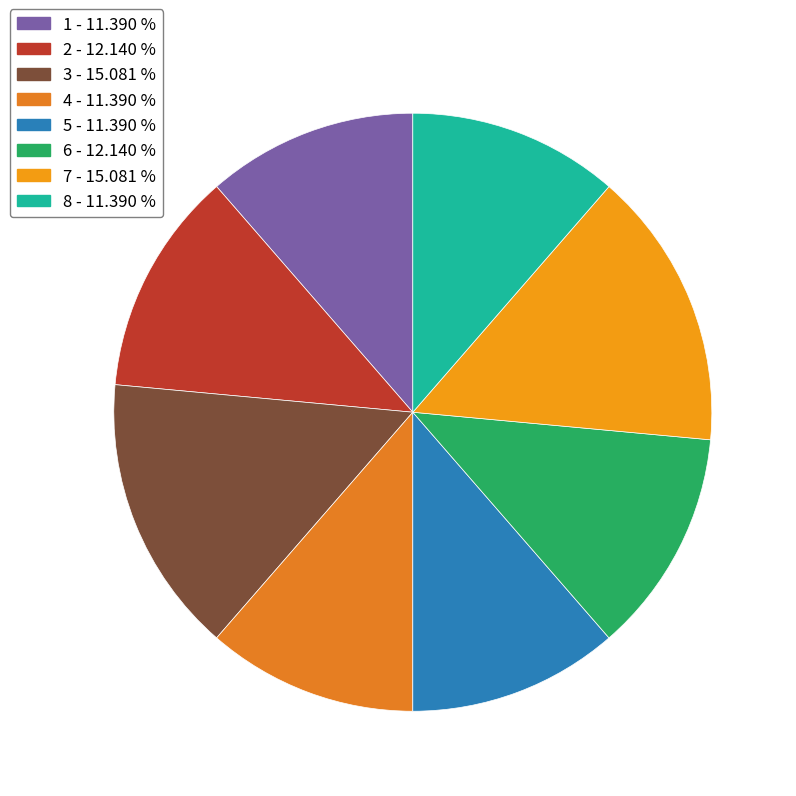

To the nearest percent, what portion does 2 represent?

12%